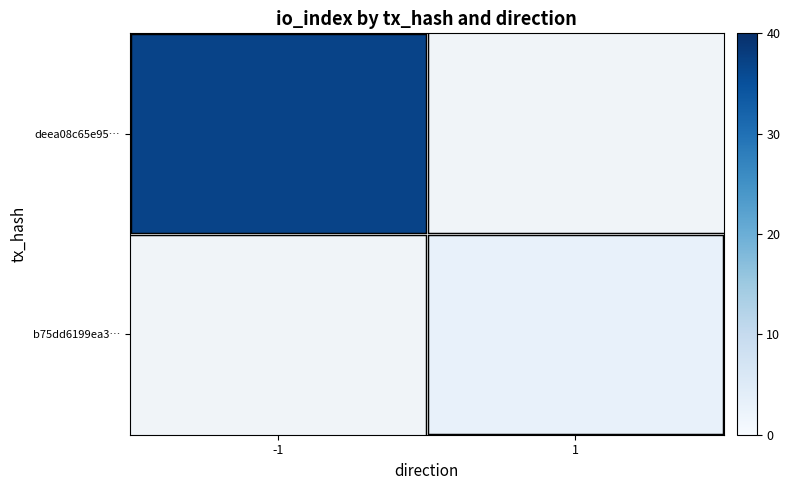

At which category does the chart reach its peak across all series?

-1